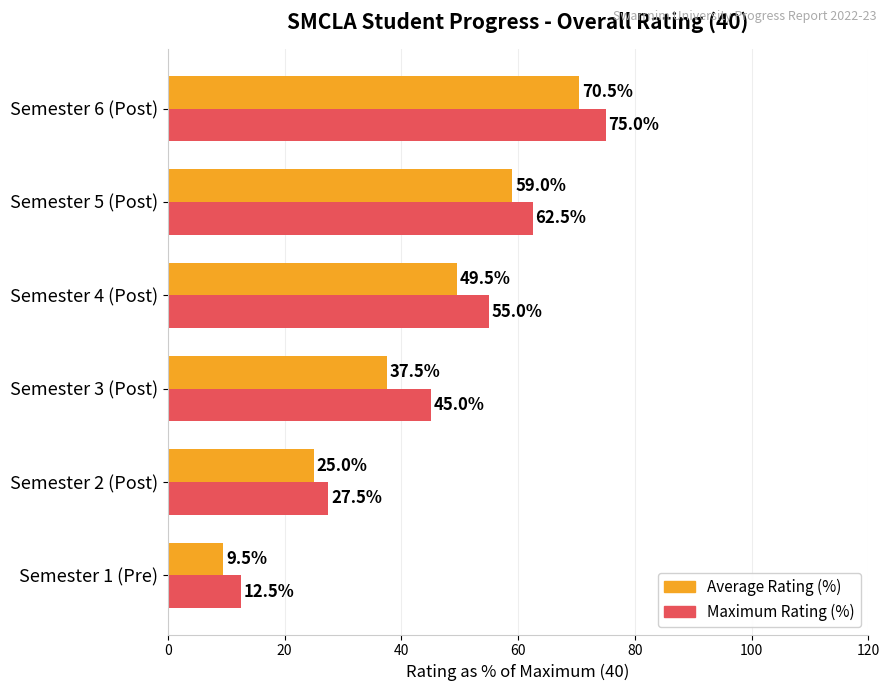

What is the difference between the highest and lowest values at Semester 4 (Post)?

5.5